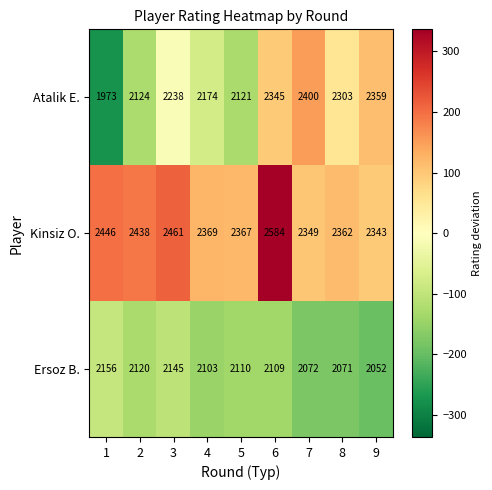

The Ersoz B. series shows 1089 at 8. True or false?

False